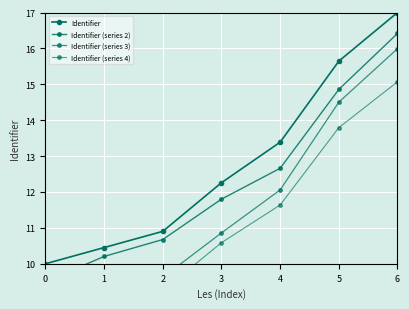

What is the spread (max minus min) of values at 6?

1.9